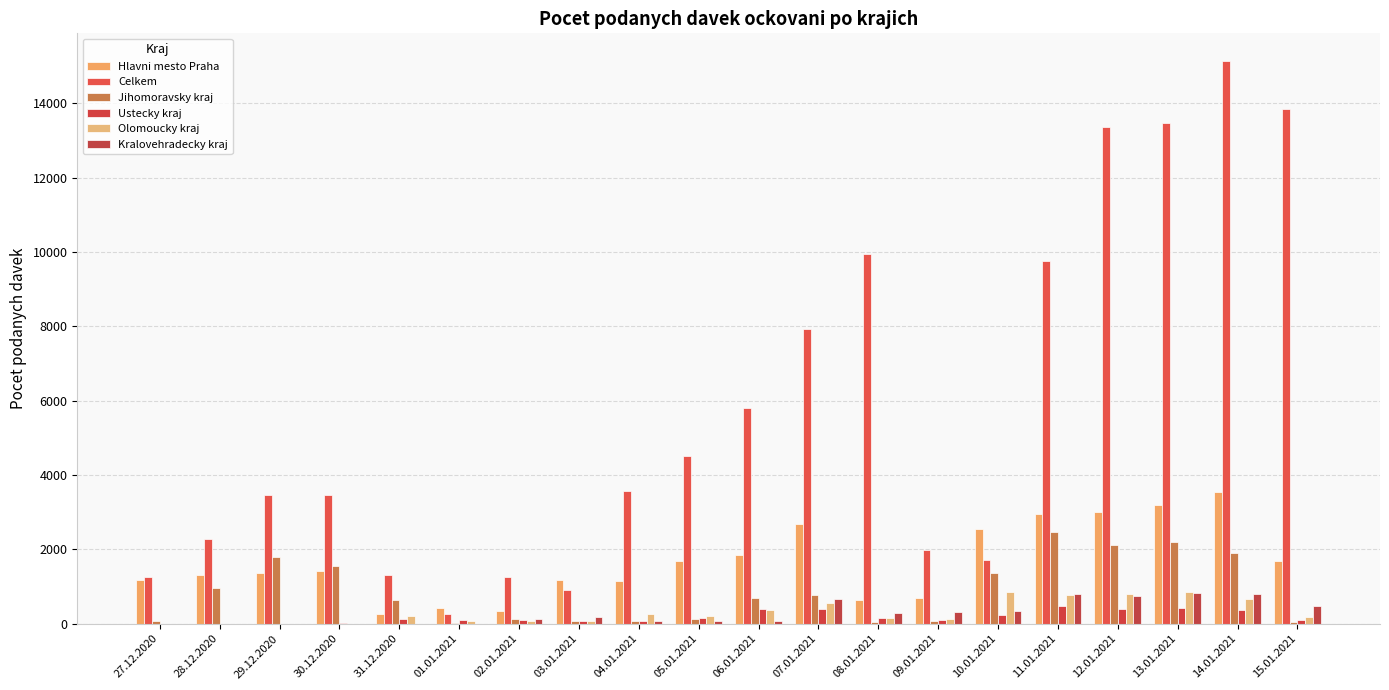

How many groups of bars are there?

20